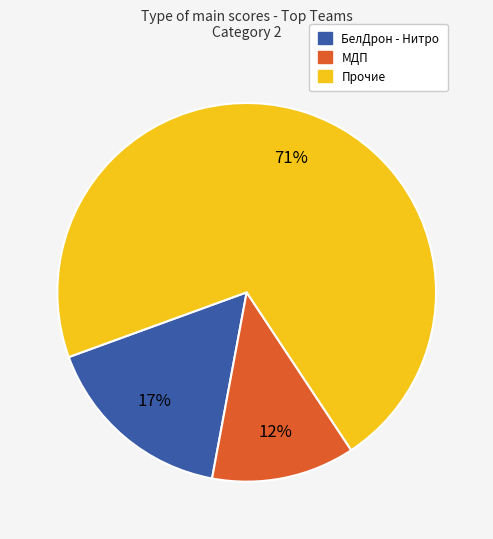

To the nearest percent, what is the average slice percentage?

33%